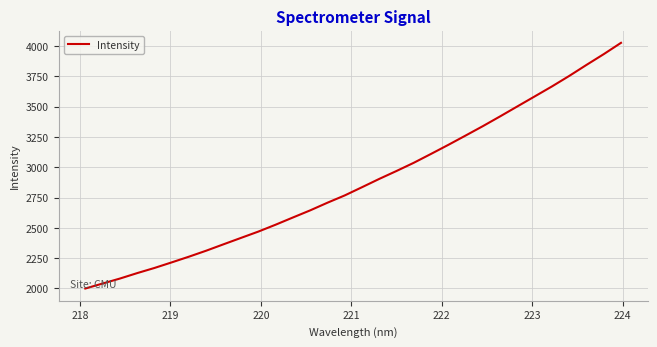

What is the greatest value displayed?

4026.9